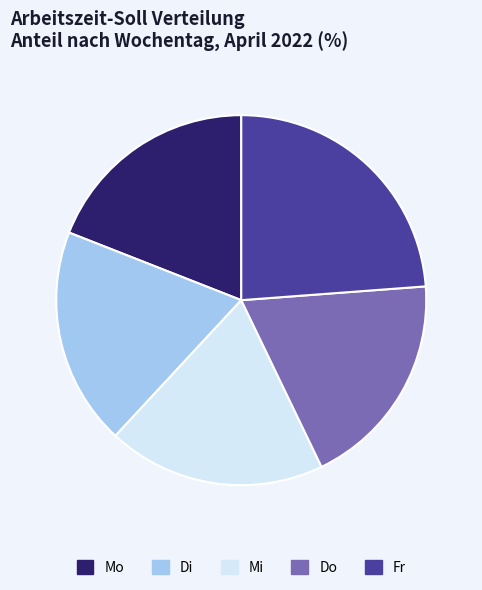

Is the sum of Fr and Mi greater than half?

No